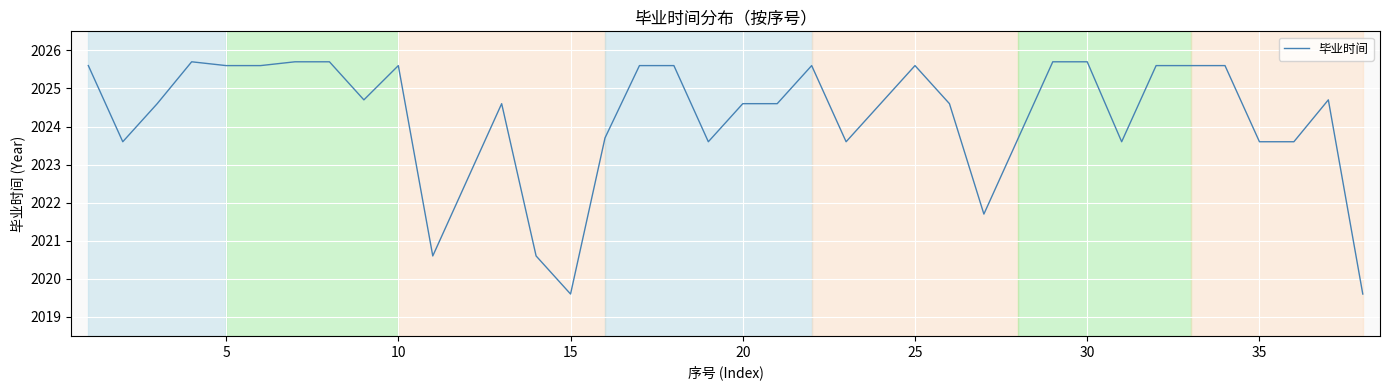

What is the minimum value shown in the chart?

2019.6